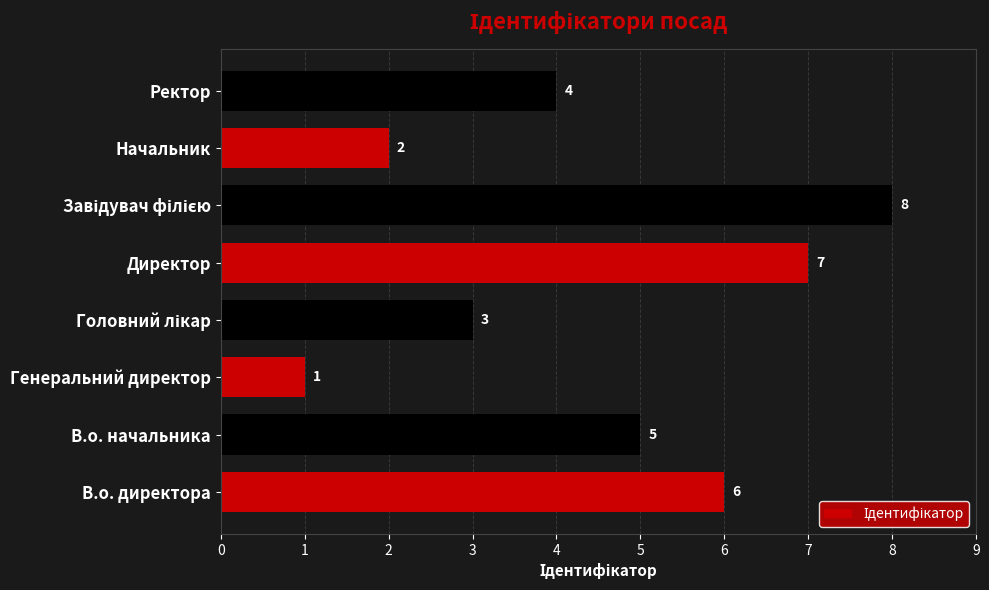

What is the difference between the second highest and minimum values?

6